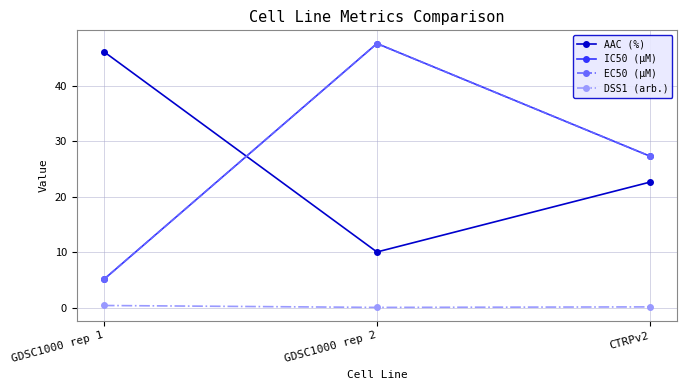

Where does the IC50 (µM) series first go above 27?

GDSC1000 rep 2